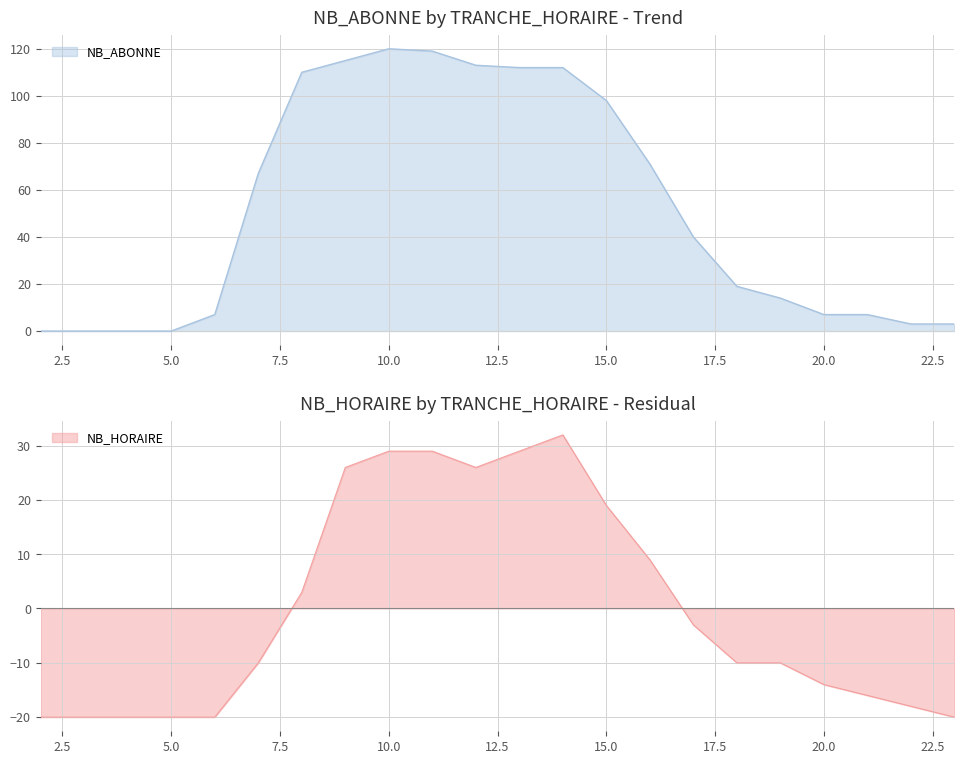

Where is the first local maximum for NB_ABONNE?

10